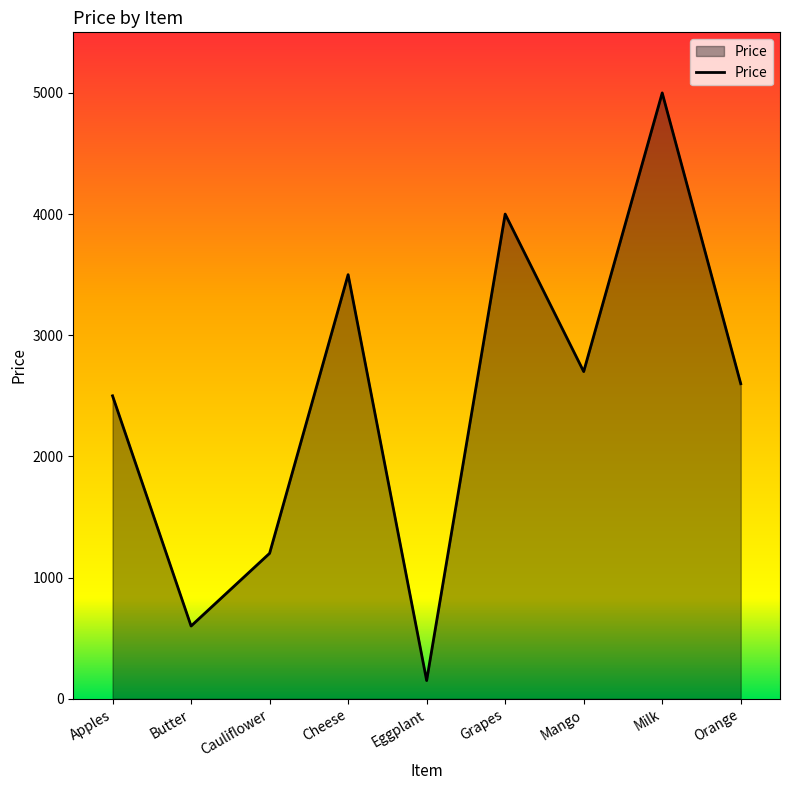

What position from the left is Apples?

1